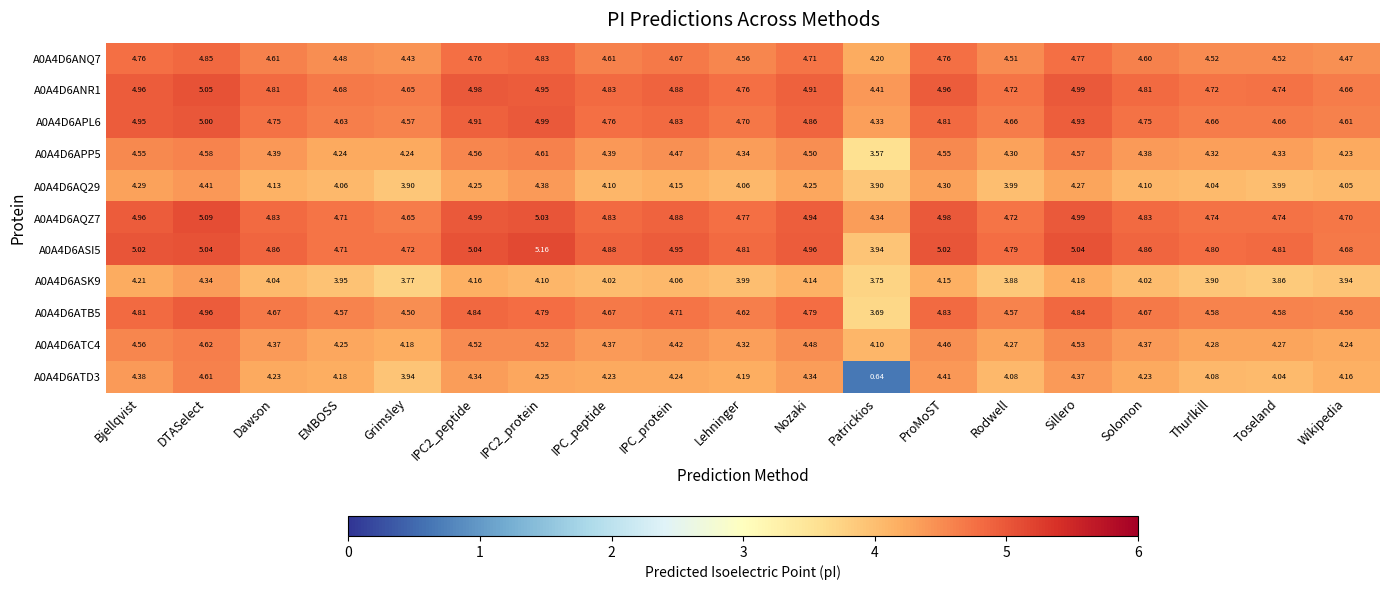

At which category is the sum across all series the highest?

DTASelect